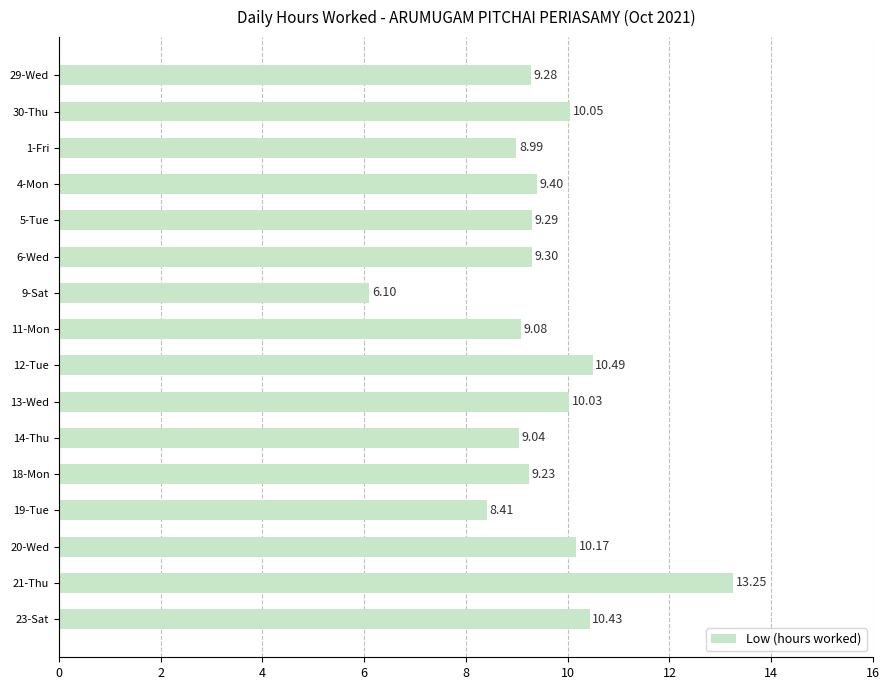

What is the sum of all values?

152.5